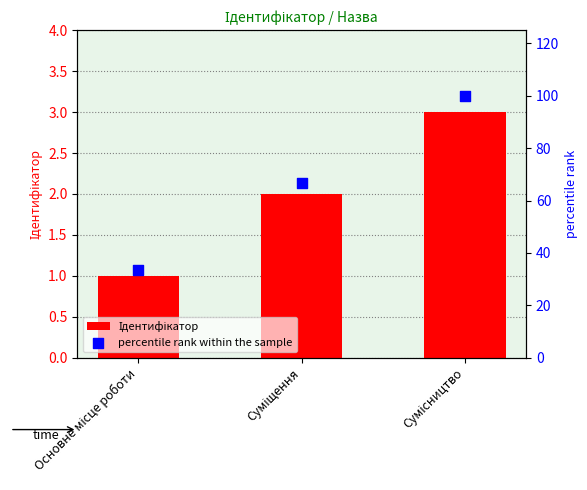

Which series has the largest Y range (max minus min)?

percentile rank within the sample